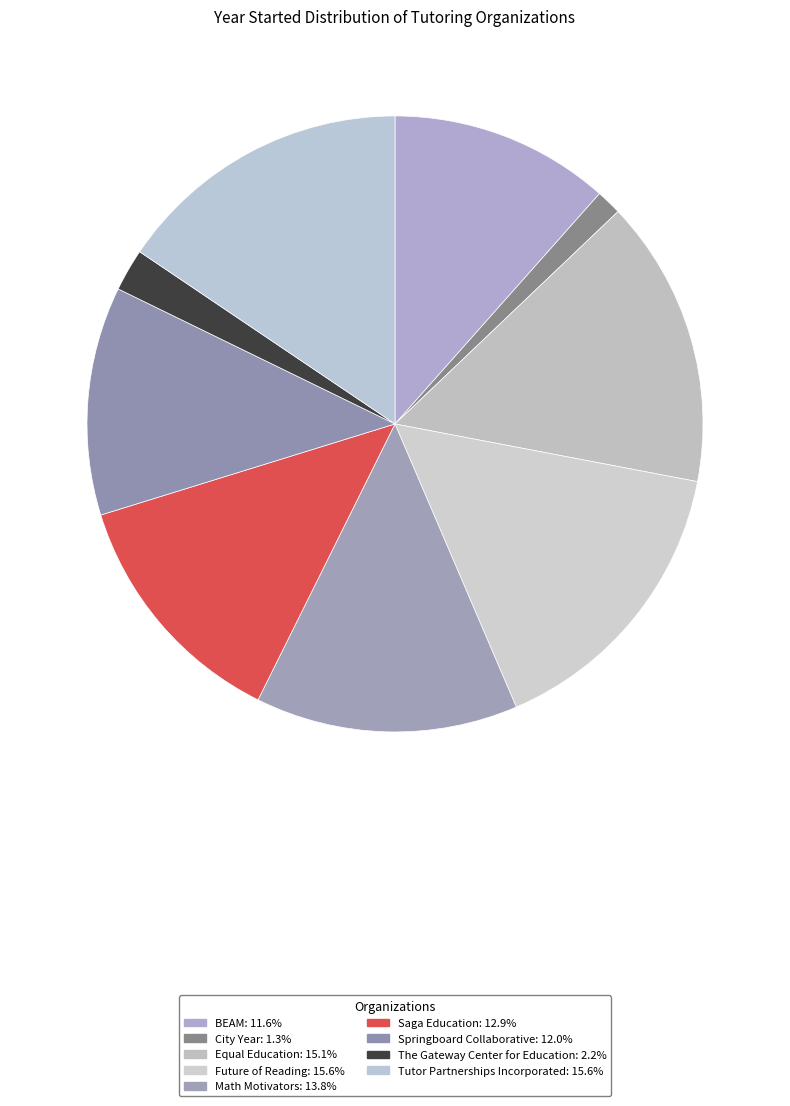

Is there a majority slice in this chart?

No